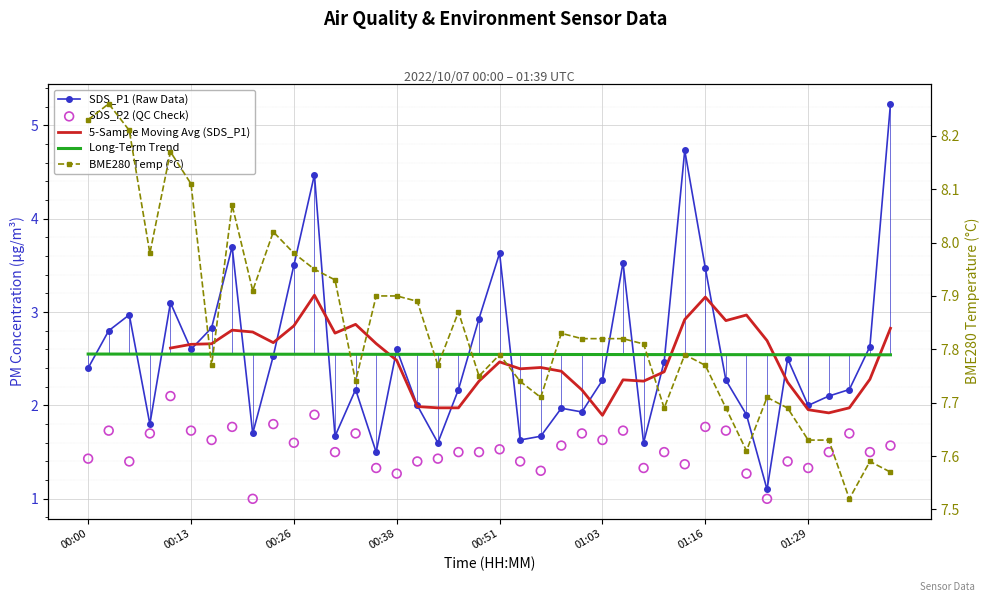

Which series has the largest total across all categories?

BME280_temperature